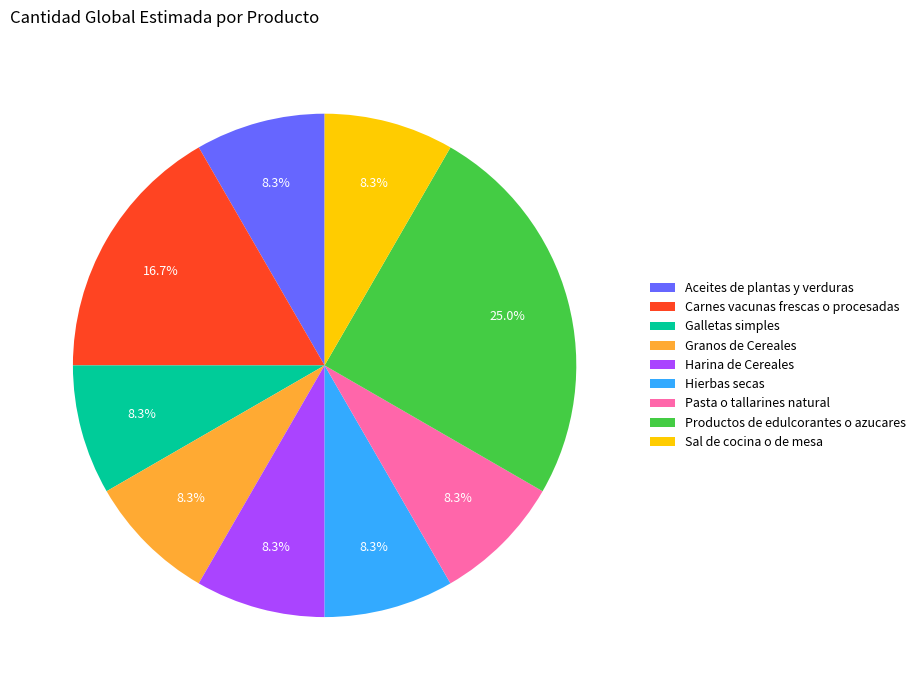

Which slice is the largest?

Productos de edulcorantes o azucares